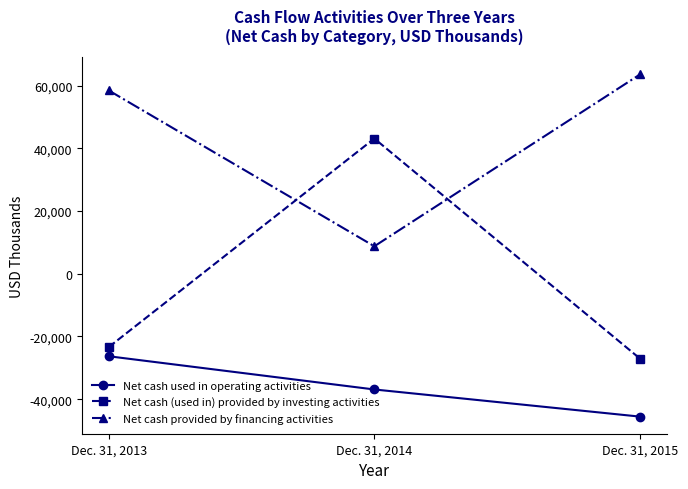

Reading right to left, transcribe all the data shown in this chart.

Net cash used in operating activities: -45559	-36902	-26305
Net cash (used in) provided by investing activities: -27057	43140	-23393
Net cash provided by financing activities: 63585	8774	58491